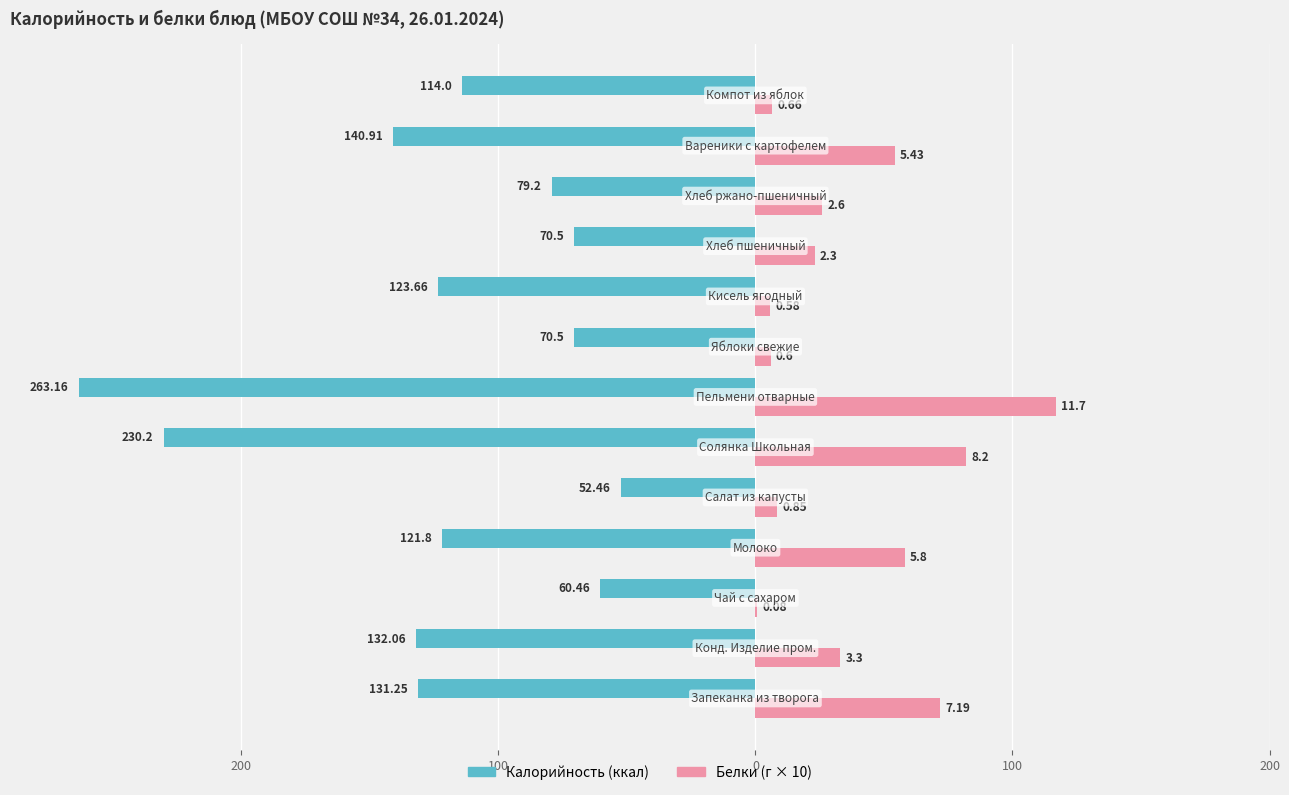

How many bars are there in each group?

2